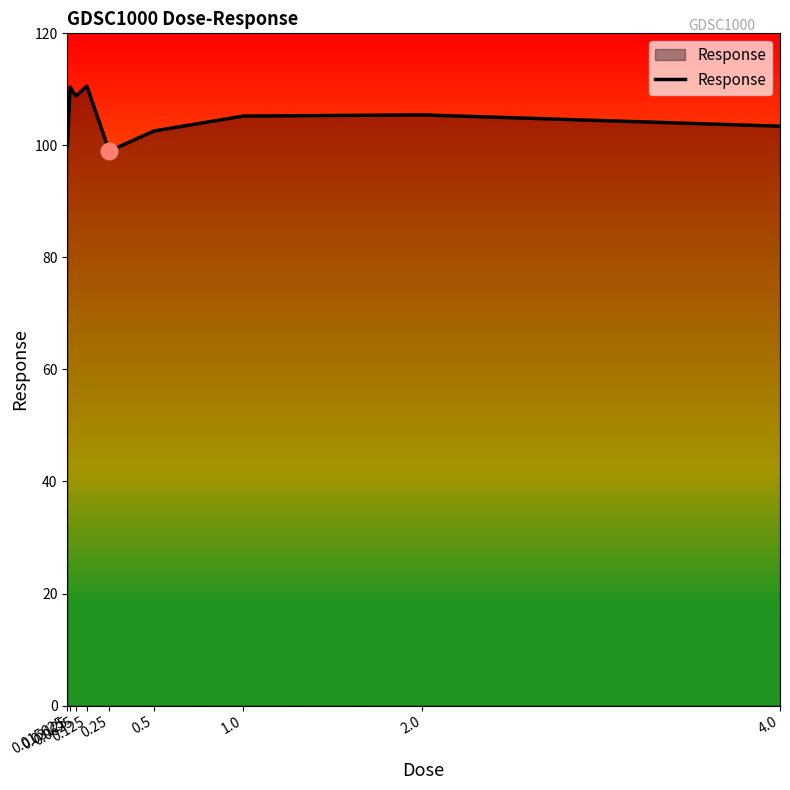

What is the change in value from 0.125 to 2.0?

-5.1